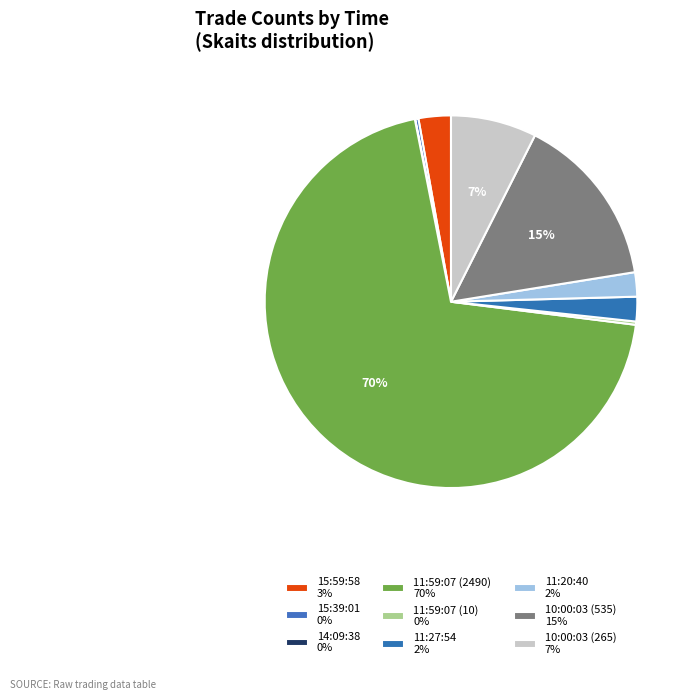

To the nearest percent, what portion does 11:20:40 represent?

2%